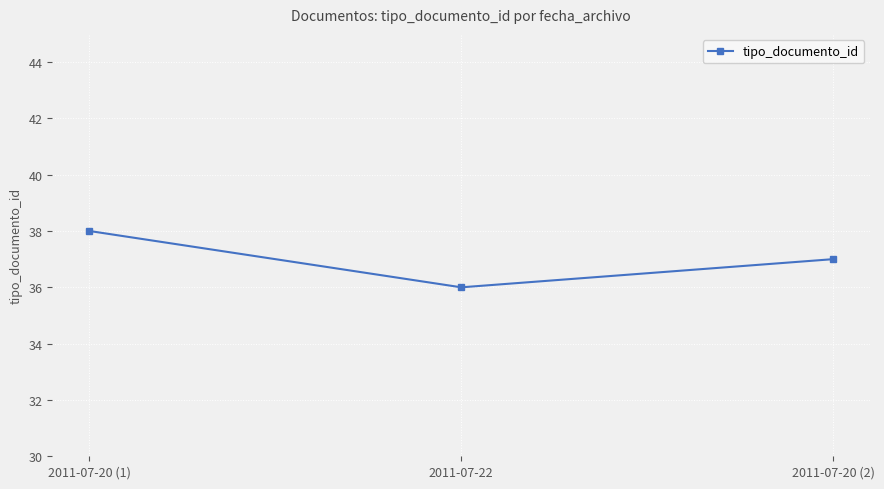

What position from the right is 2011-07-20 (2)?

1